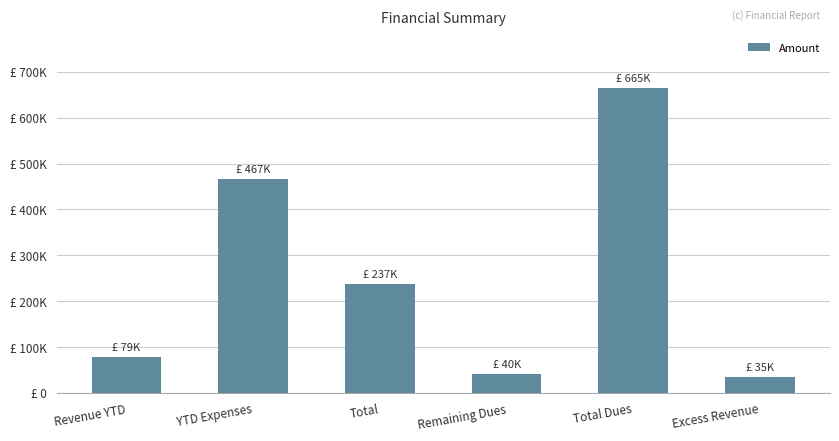

Rank the categories by value from lowest to highest.

Excess Revenue, Remaining Dues, Revenue YTD, Total, YTD Expenses, Total Dues